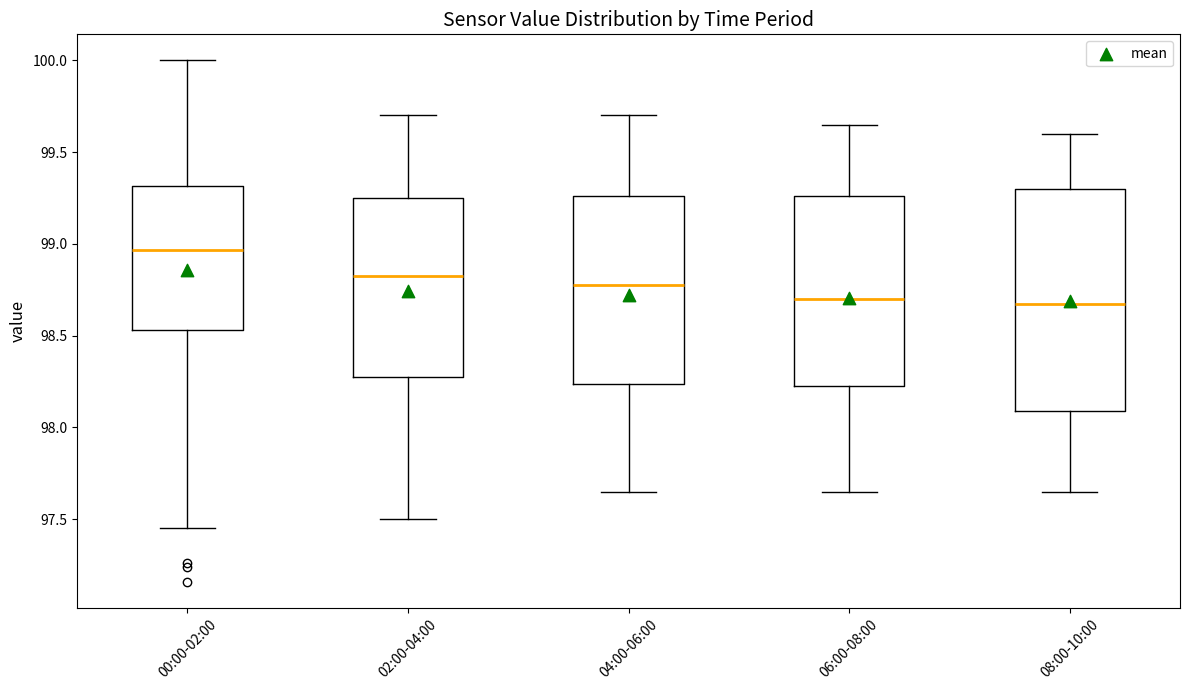

Where does the median line of the box for 08:00-10:00 sit on the y-axis? The values are not printed on the chart, so give them approximately, as read against the axis.

98.70